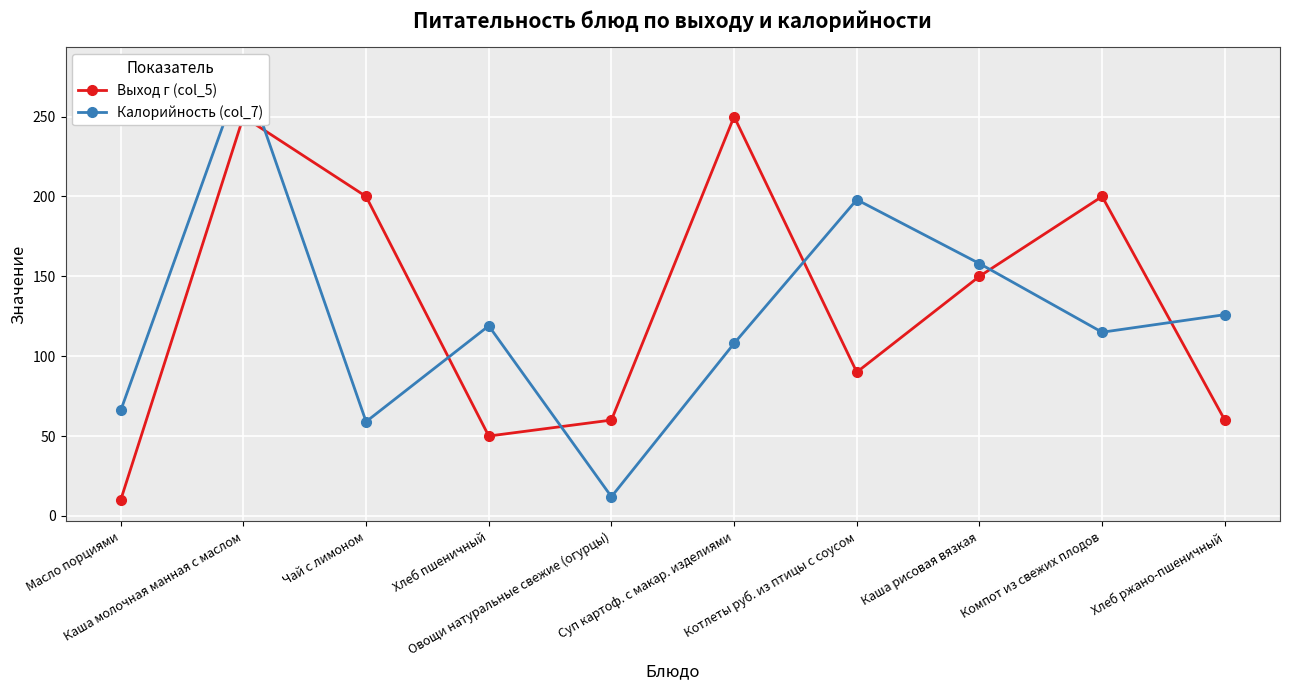

What are all the series names shown in the legend?

Выход г (col_5), Калорийность (col_7)